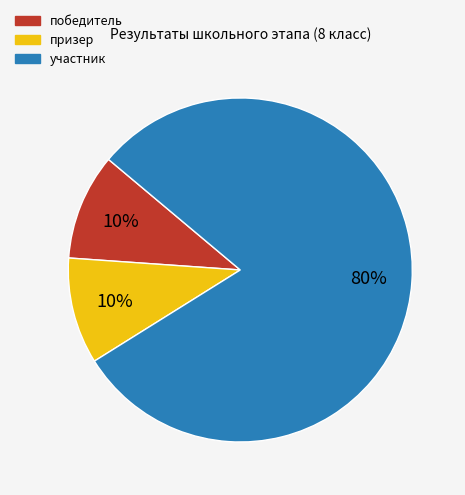

To the nearest percent, what portion does победитель represent?

10%